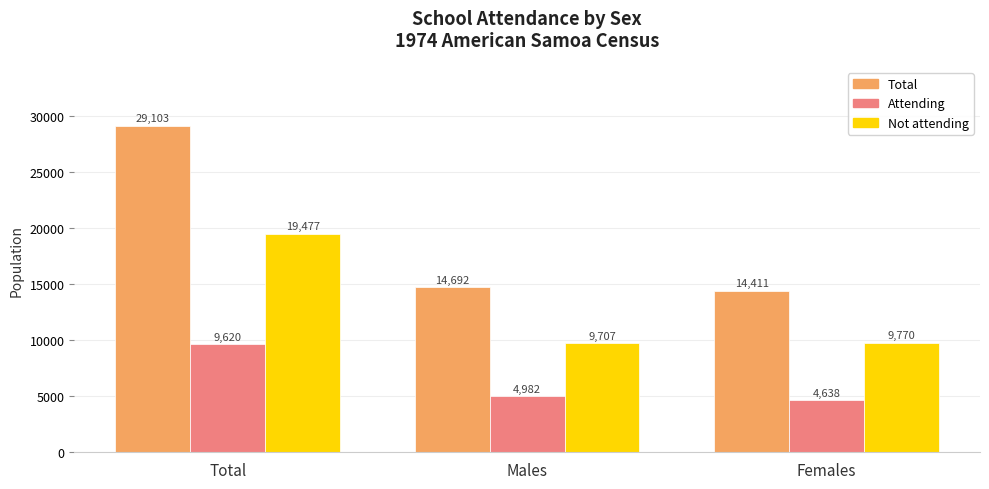

The value of Not attending at Total is 19477. True or false?

True